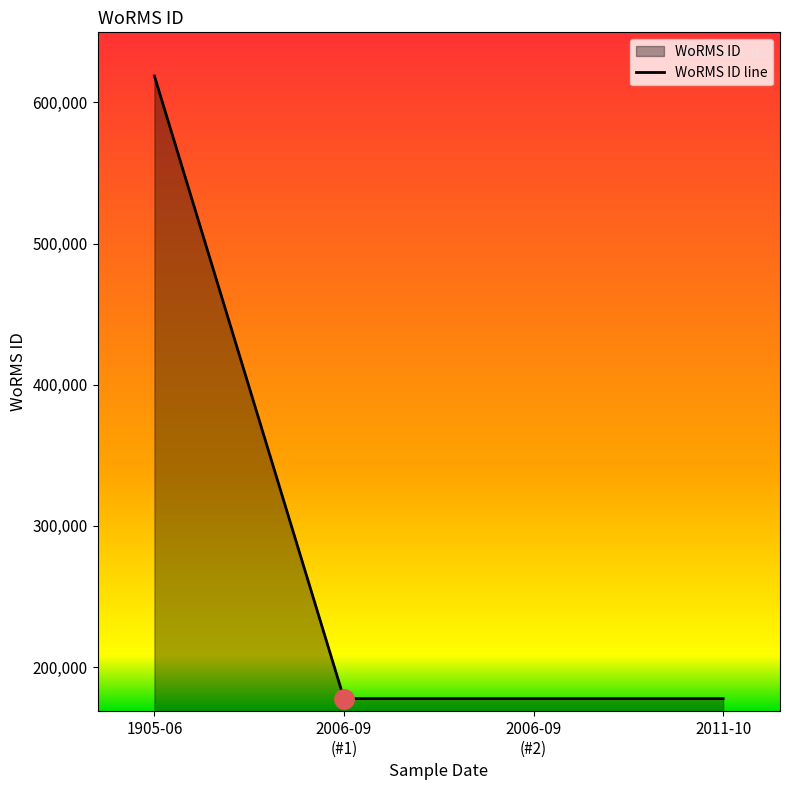

What is the change in value from 1905-06 to 2006-09
(#2)?

-441146